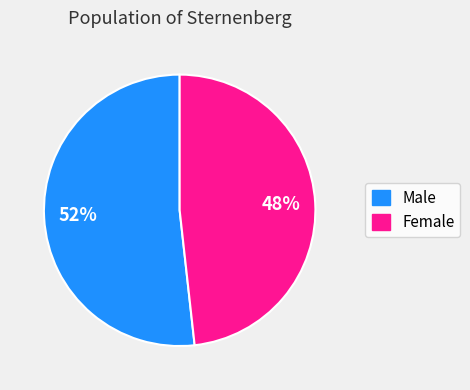

Is it true that Male is 40% of the pie?

False